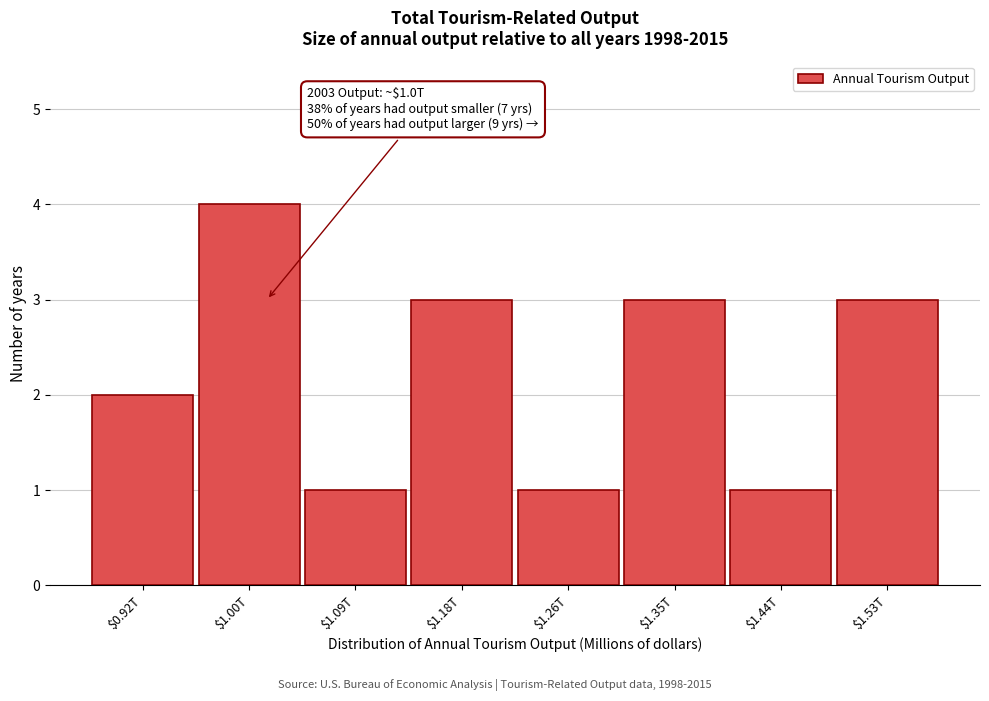

Reading right to left, list all the values displayed in this chart.

3	1	3	1	3	1	4	2